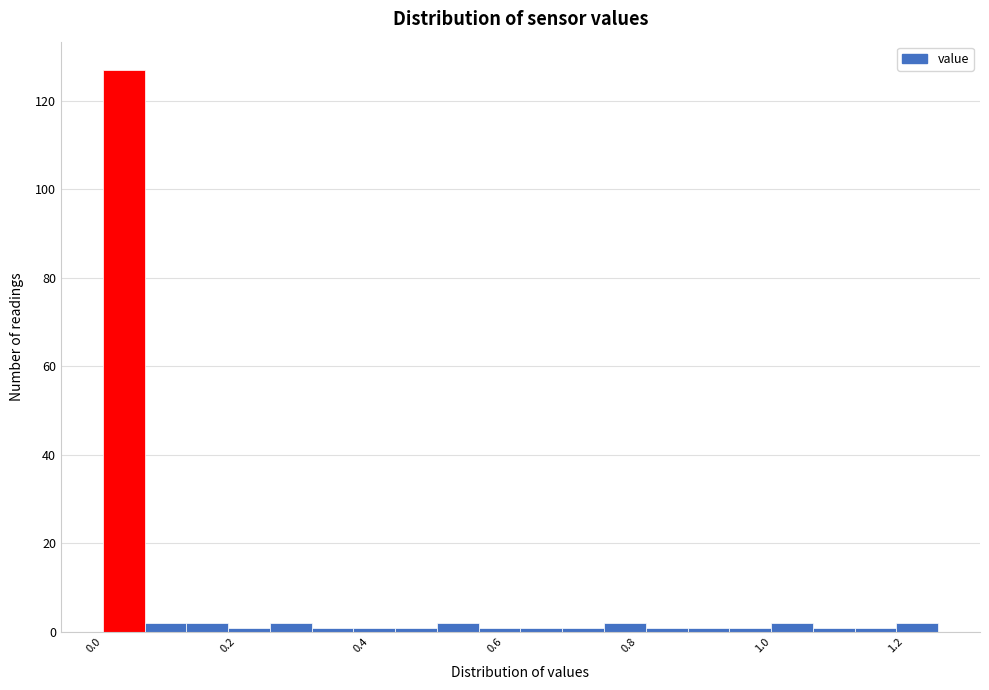

Read against the x-axis, roughly where is the centre of the tallest bar?

0.04